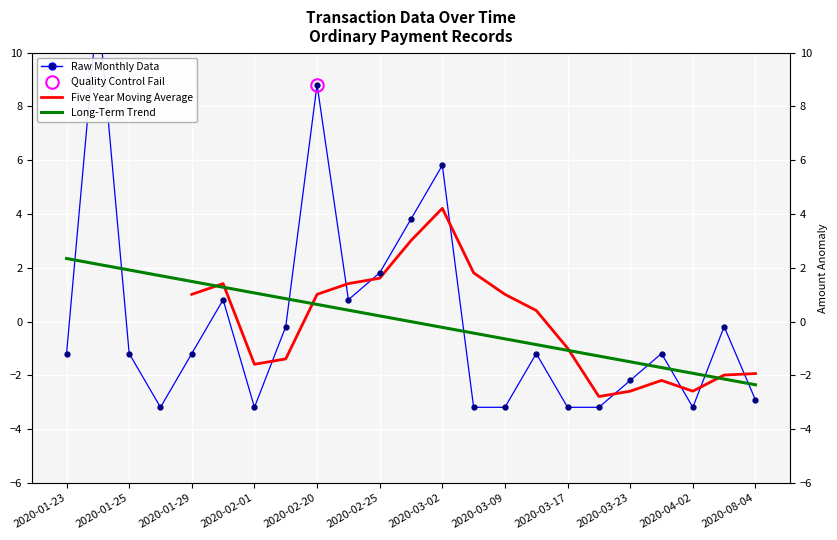

Reading right to left, list all the values displayed in this chart.

2020-08-04=-2.9	2020-04-03=-0.2	2020-04-02=-3.2	2020-03-29=-1.2	2020-03-23=-2.2	2020-03-19=-3.2	2020-03-17=-3.2	2020-03-14=-1.2	2020-03-09=-3.2	2020-03-08=-3.2	2020-03-02=5.8	2020-03-01=3.8	2020-02-25=1.8	2020-02-22=0.8	2020-02-20=8.8	2020-02-14=-0.2	2020-02-01=-3.2	2020-01-30=0.8	2020-01-29=-1.2	2020-01-28=-3.2	2020-01-25=-1.2	2020-01-24=11.8	2020-01-23=-1.2